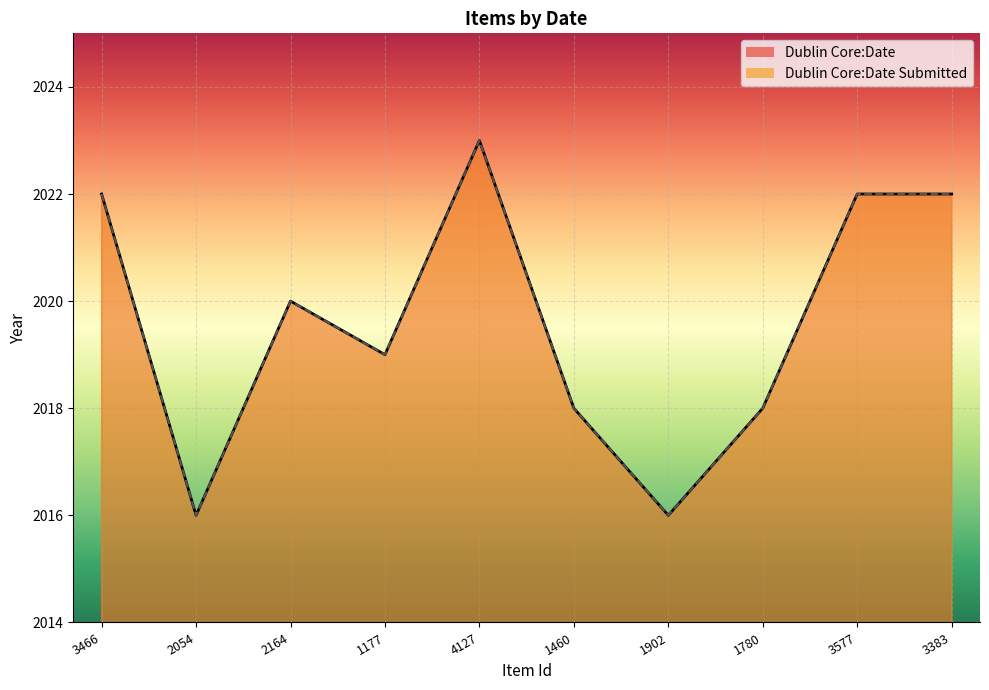

List the labels in order of Dublin Core:Date Submitted value, largest first.

4127, 3466, 3577, 3383, 2164, 1177, 1460, 1780, 2054, 1902